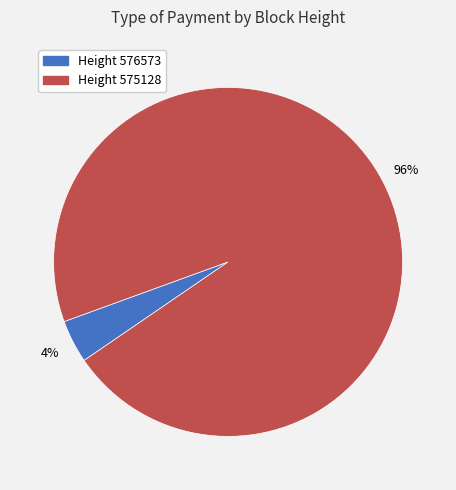

Is there any slice that represents more than half of the pie?

Yes